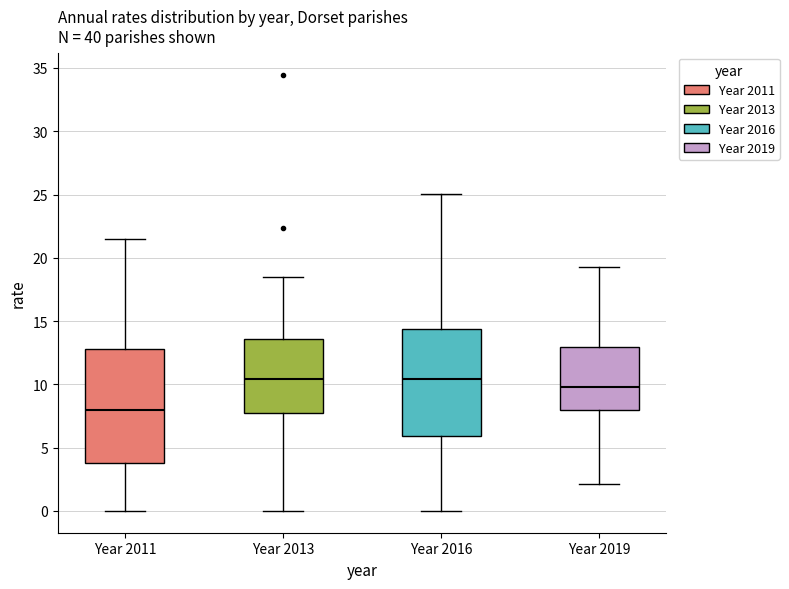

Reading left to right, read every box against the y-axis: the position of its median line, the range the box covers, and the ends of its whiskers. The values are not printed on the chart, so give them approximately, as read against the axis.

Year 2011: median 8.0, box 4.0 to 13.0, whiskers 0.0 to 21.5
Year 2013: median 10.5, box 7.5 to 13.5, whiskers 0.0 to 18.5
Year 2016: median 10.5, box 6.0 to 14.5, whiskers 0.0 to 25.0
Year 2019: median 10.0, box 8.0 to 13.0, whiskers 2.0 to 19.5